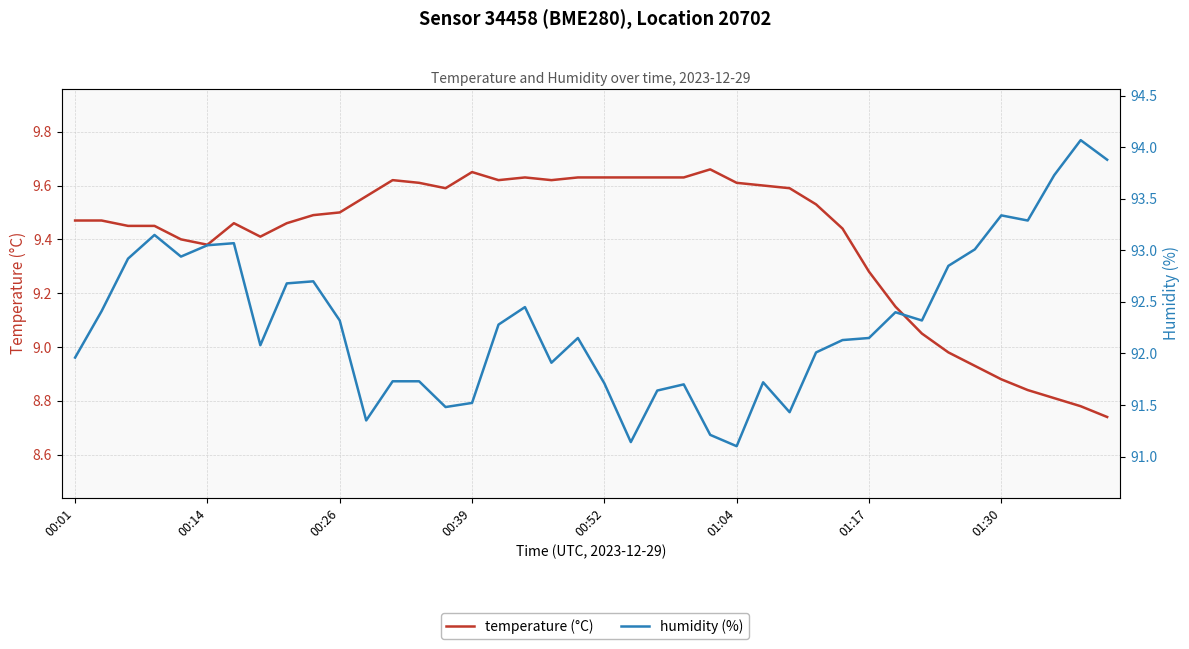

What is the sum of the humidity (%) values at 27 and 25?

182.5